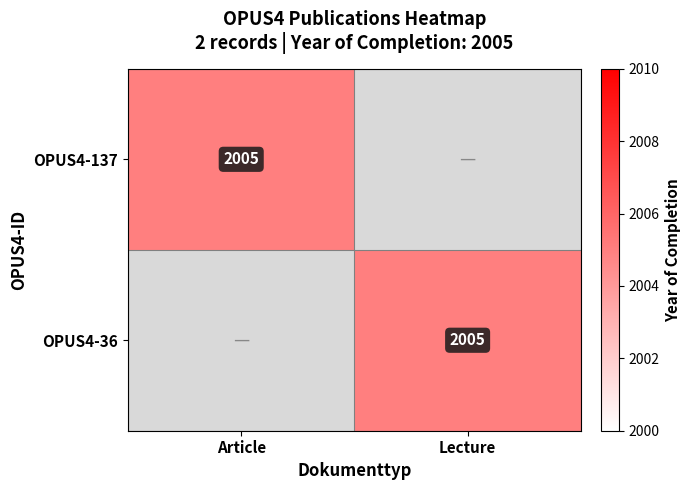

Is it true that OPUS4-137 equals 921 at Article?

False